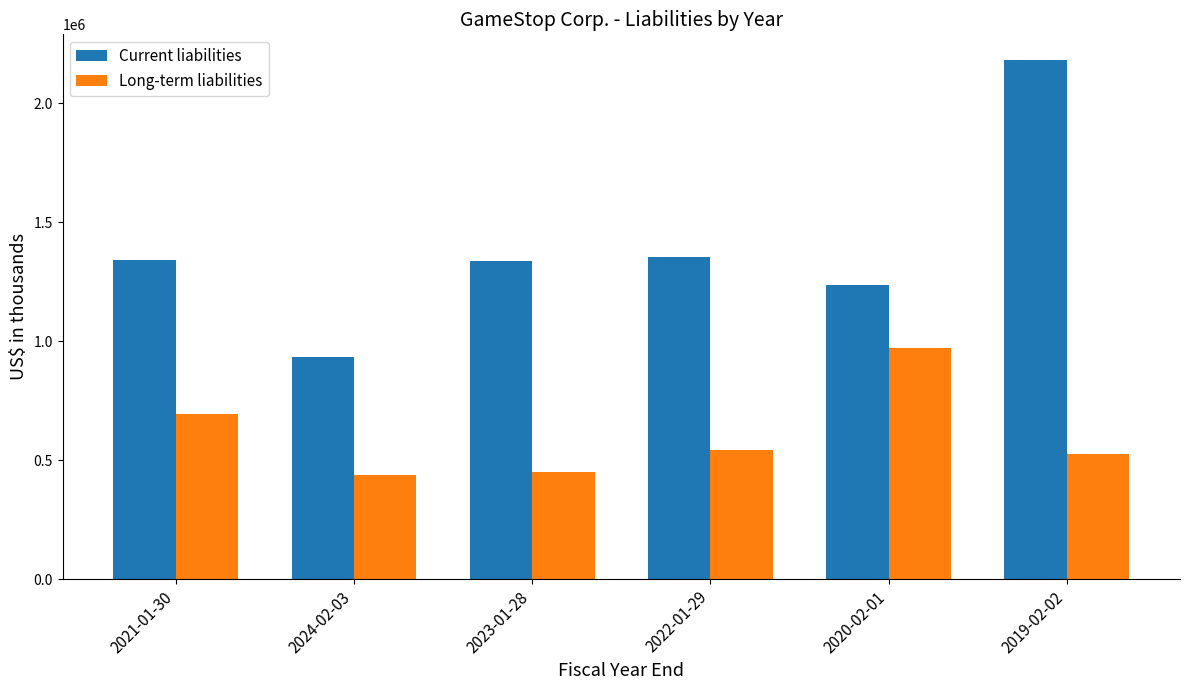

At how many categories does at least one series exceed 1300039?

4